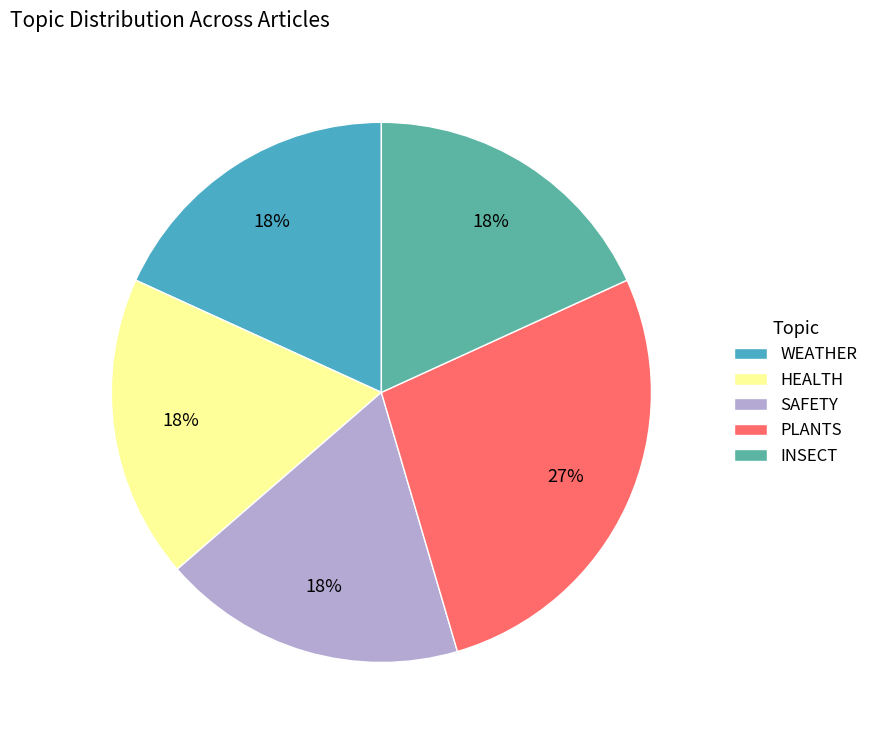

What is the largest slice in the pie chart?

PLANTS